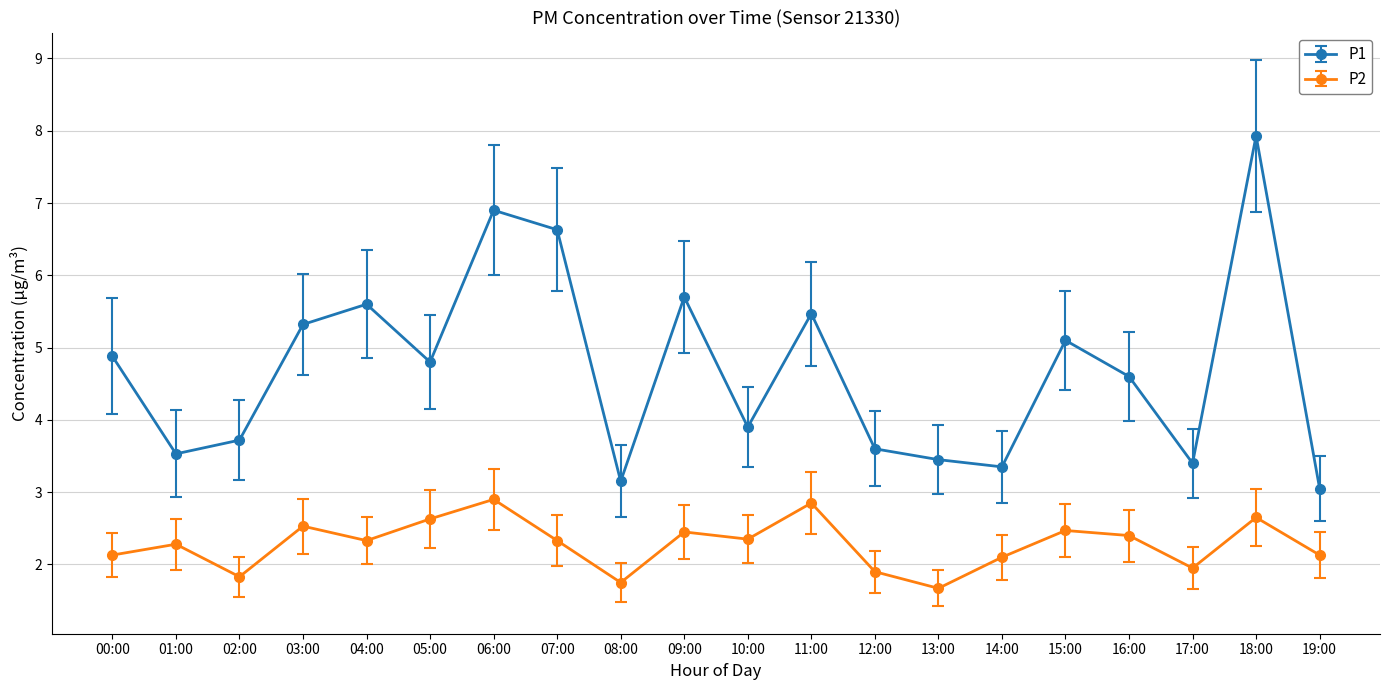

The value of P2 at 16:00 is 2.4. True or false?

True